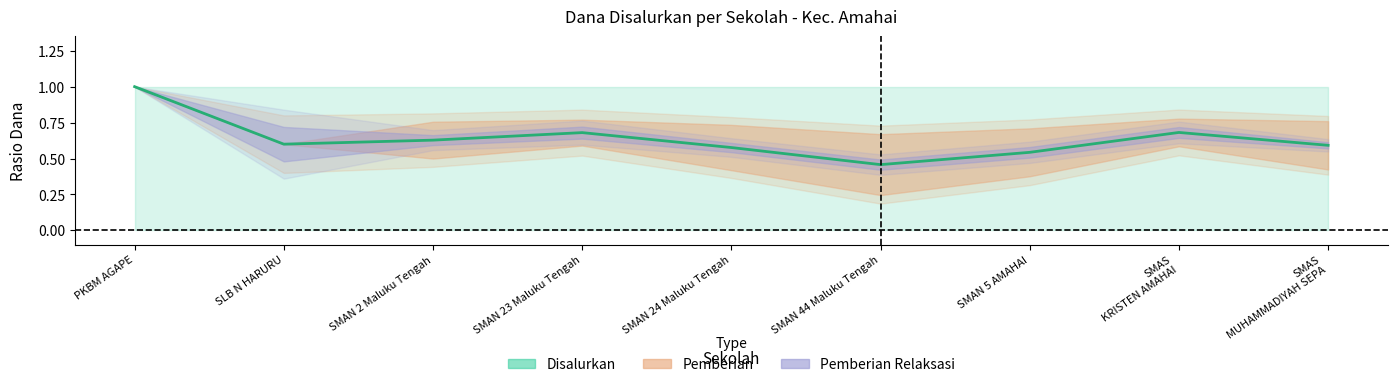

List the labels in order of value, smallest first.

SMAN 44 Maluku Tengah, SMAN 5 AMAHAI, SMAN 24 Maluku Tengah, SMAS
MUHAMMADIYAH SEPA, SLB N HARURU, SMAN 2 Maluku Tengah, SMAN 23 Maluku Tengah, SMAS
KRISTEN AMAHAI, PKBM AGAPE